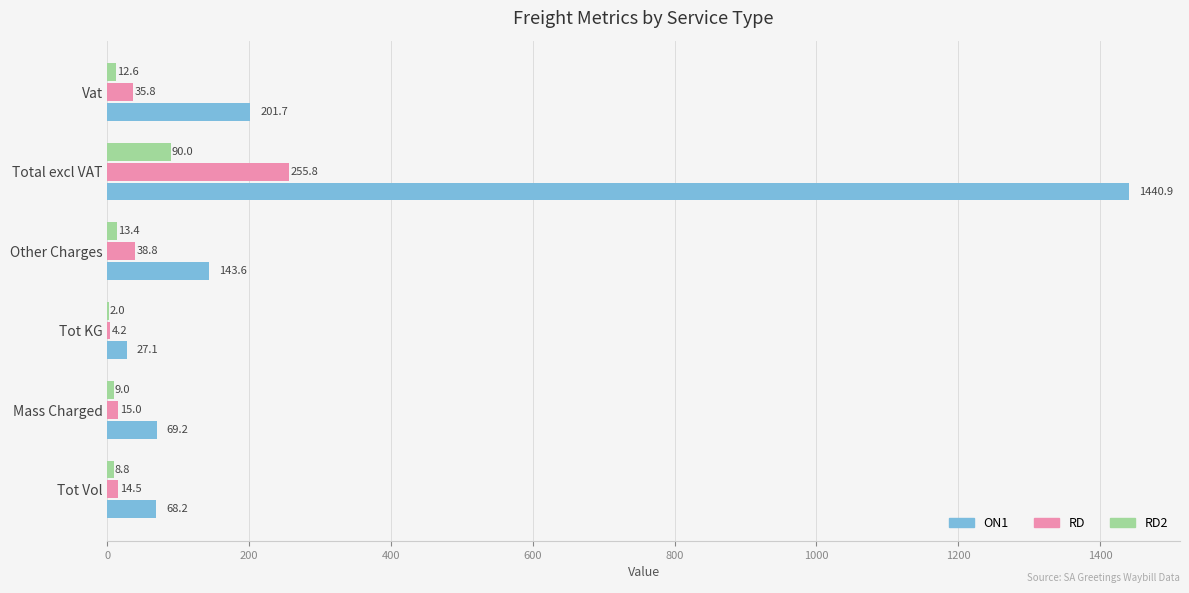

Which series has the widest spread of values?

ON1